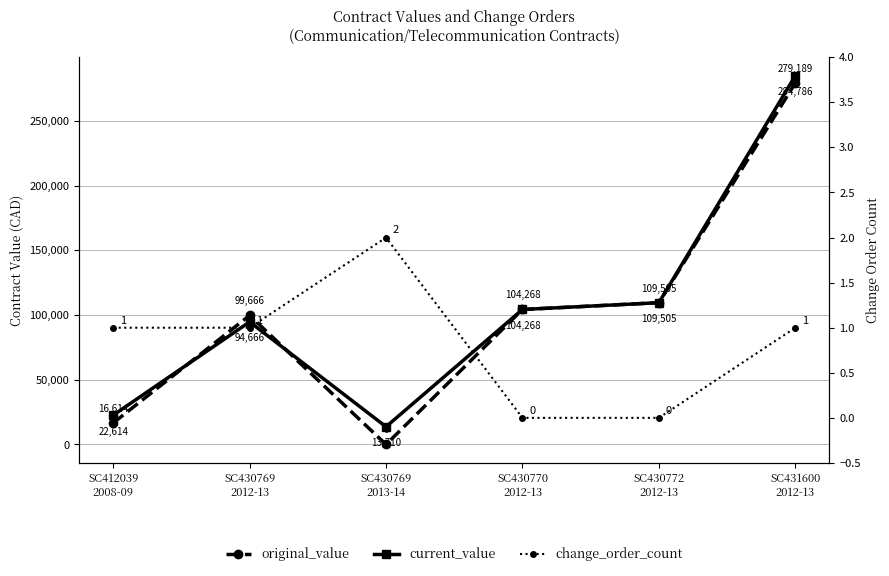

At which category does original_value reach its first local valley?

SC430769
2013-14